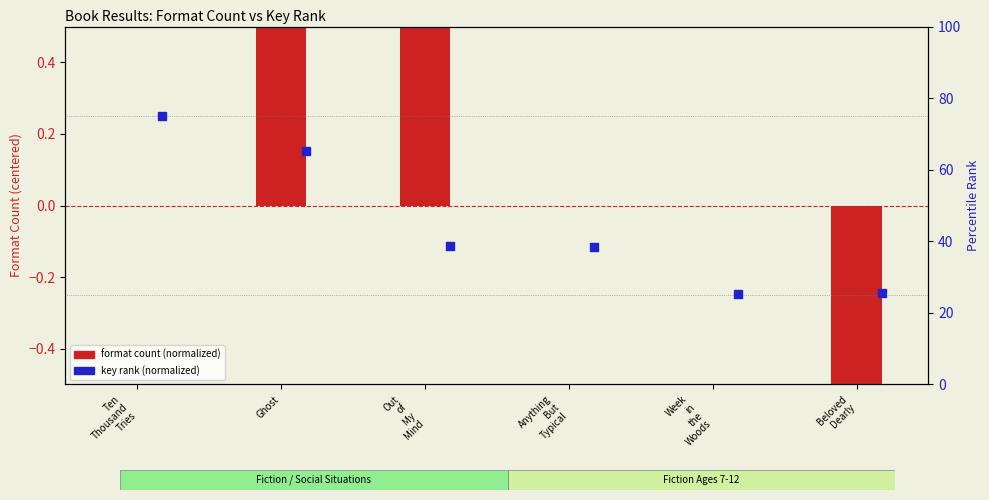

What is the total value across all series at Ghost?

0.7